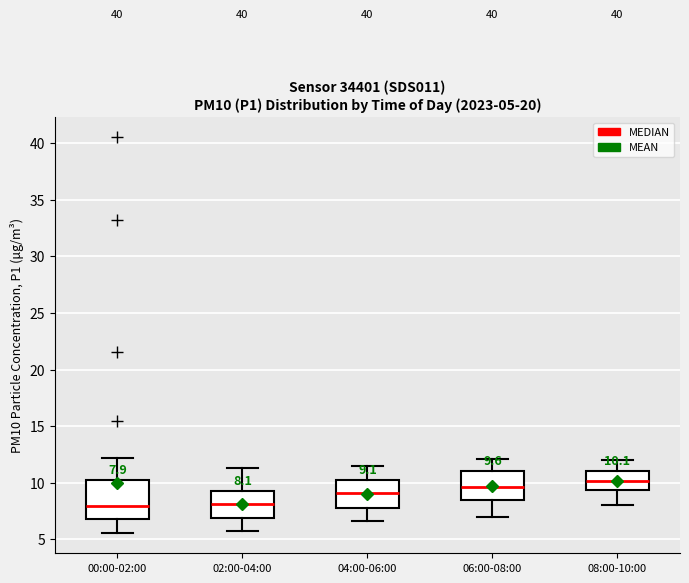

Which box is the tallest, from its lower edge to its upper edge?

00:00-02:00